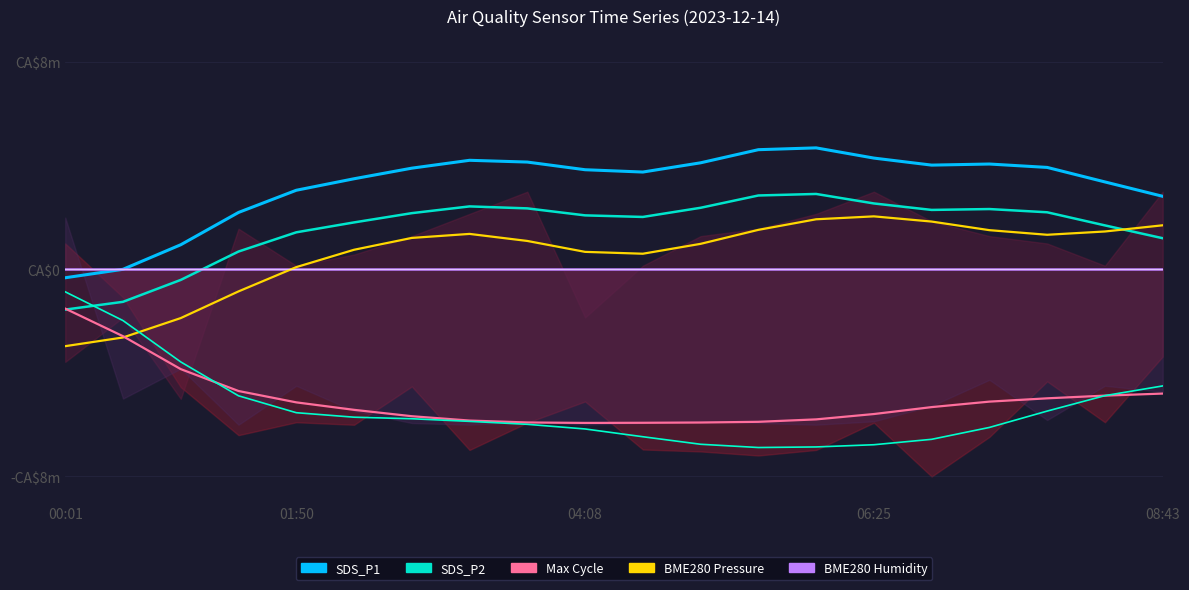

Which category has the lowest value in the SDS_P1 series?

00:01